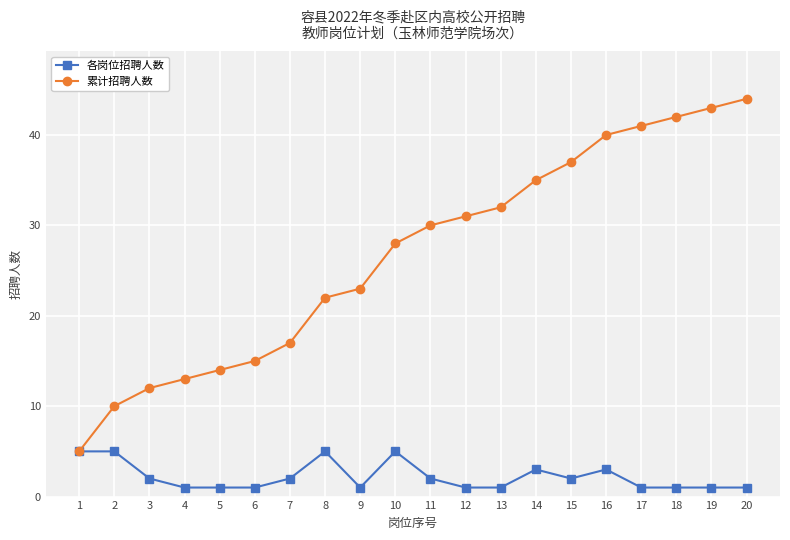

Which series has the largest total across all categories?

累计招聘人数